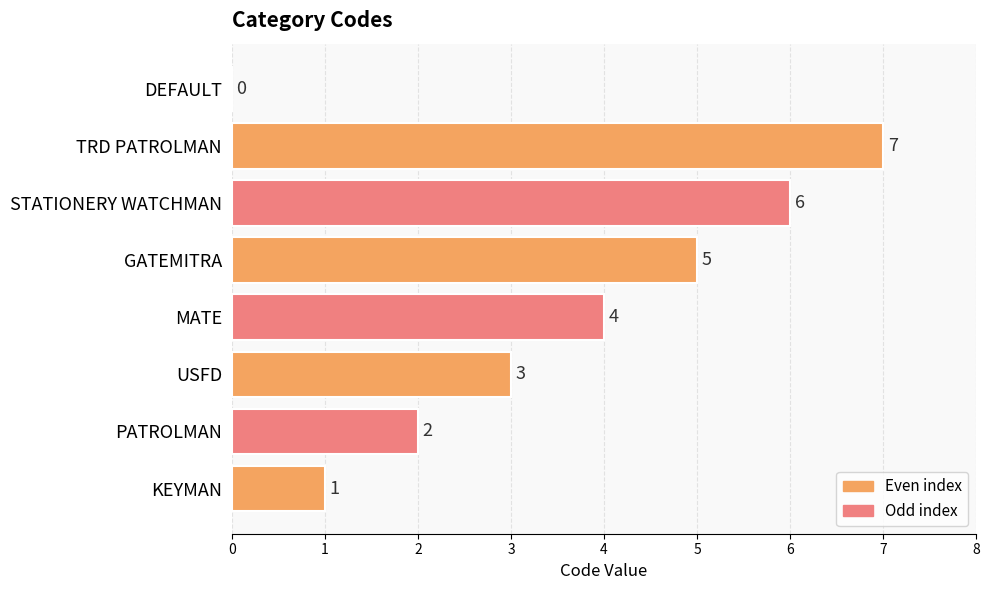

What is the average value?

4